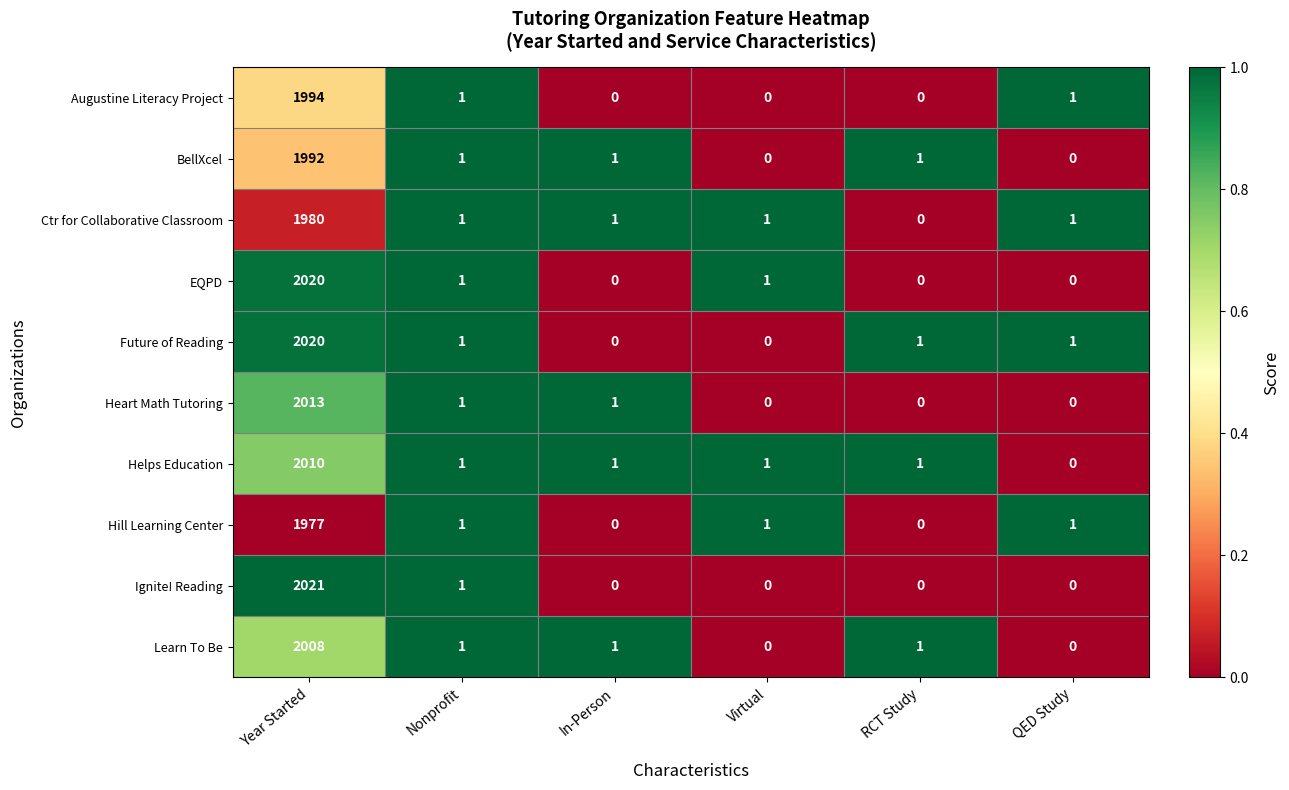

What is the sum of all Helps Education values?

2014